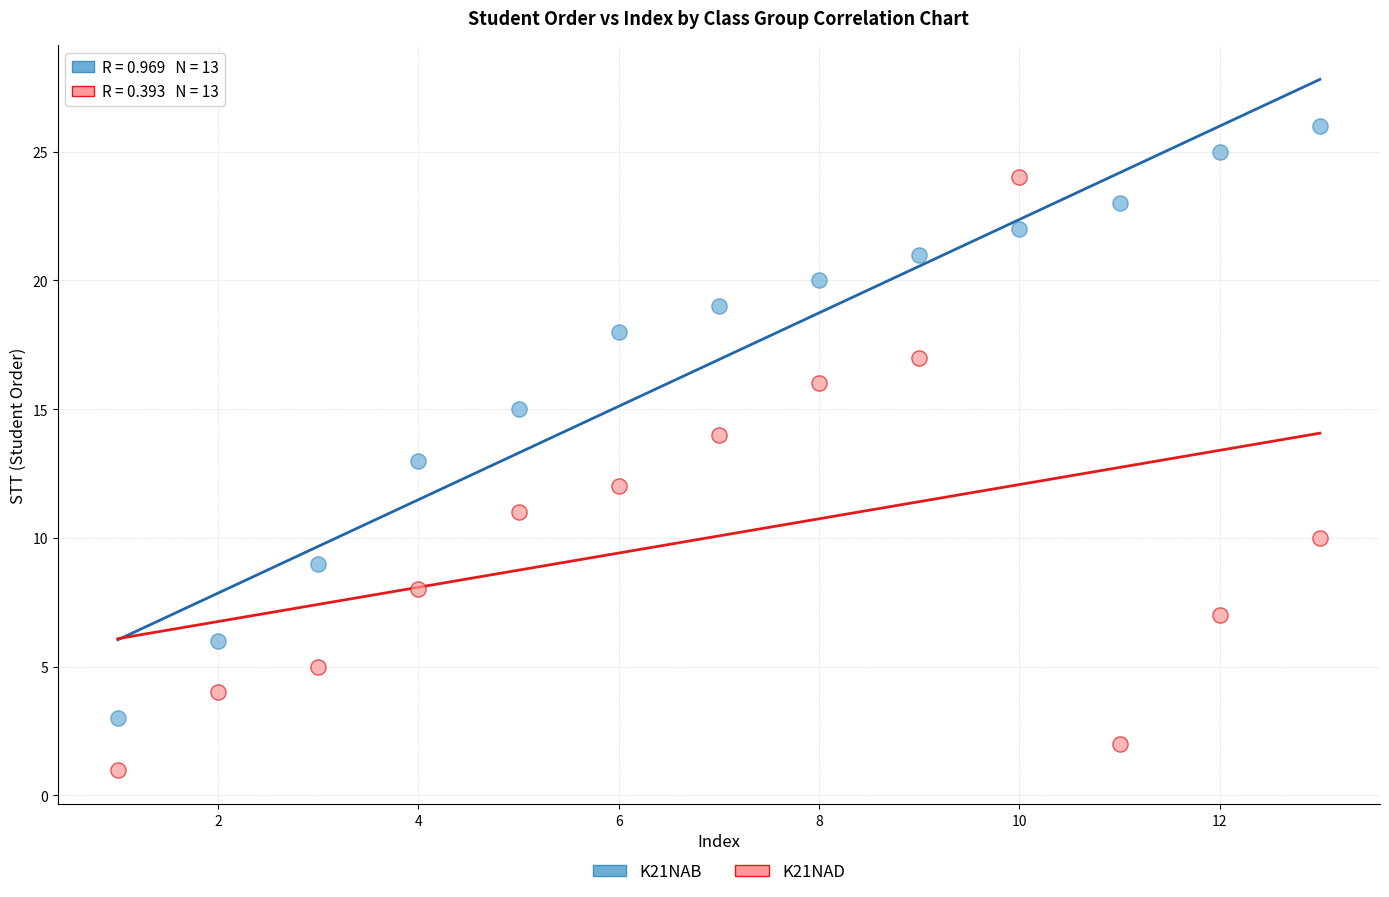

Across all data points, what is the range of Y values (max minus min)?

25